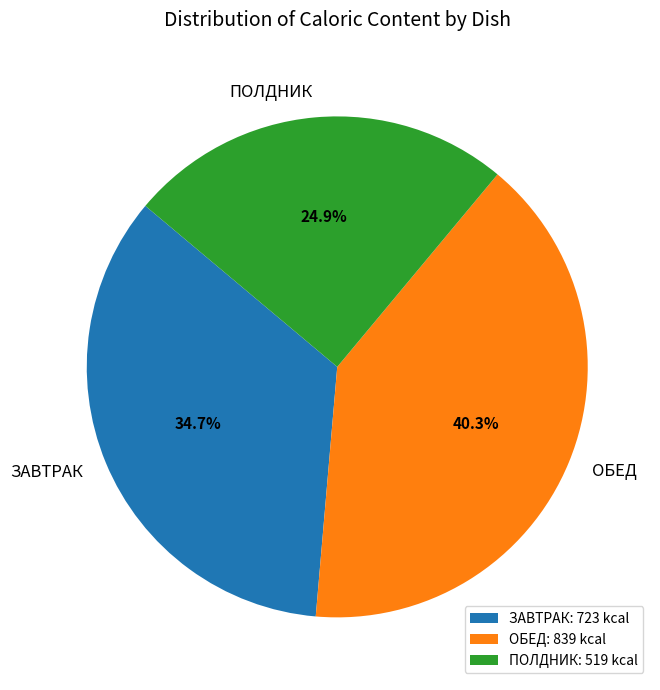

Is ЗАВТРАК the majority of the pie?

No